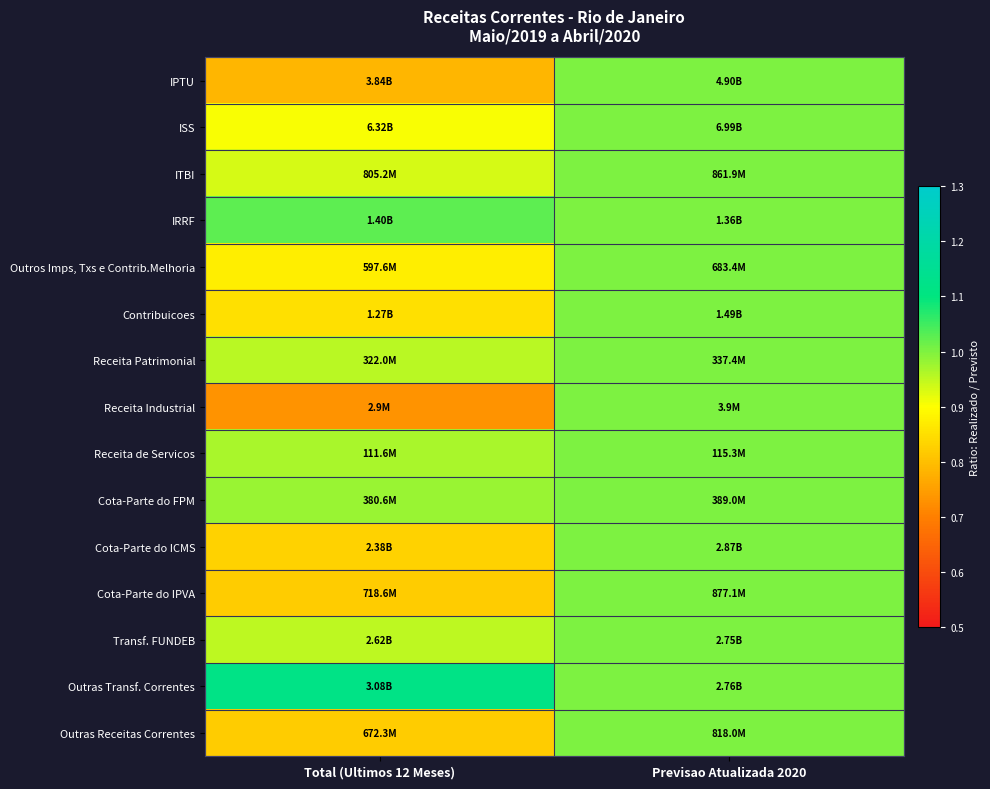

What is the maximum value shown in the chart?

1.1